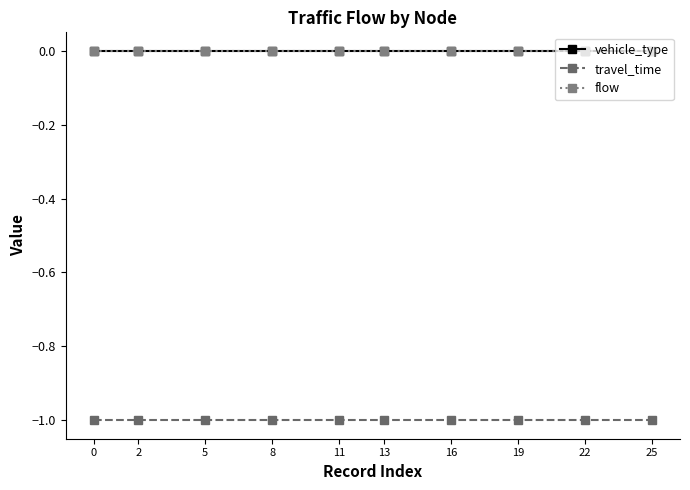

What are all the series names shown in the legend?

vehicle_type, travel_time, flow